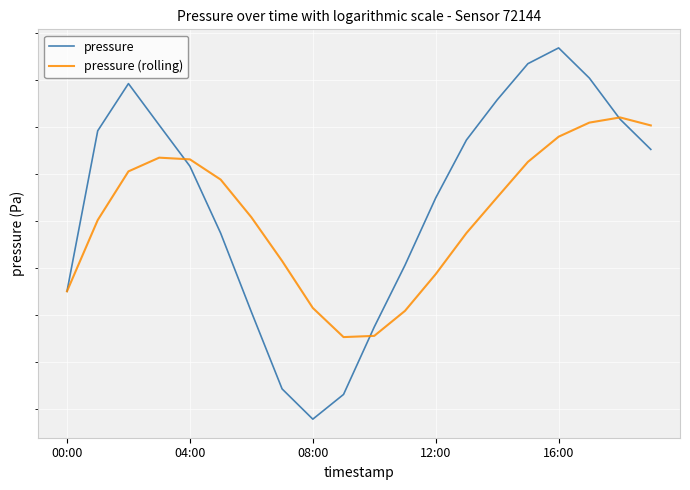

The pressure series shows 135305.8 at 12:00. True or false?

False